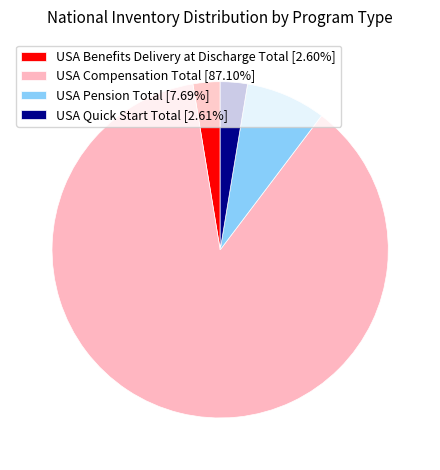

Approximately how many times larger is the value at USA Pension Total [7.69%] compared to USA Benefits Delivery at Discharge Total [2.60%]?

3.0